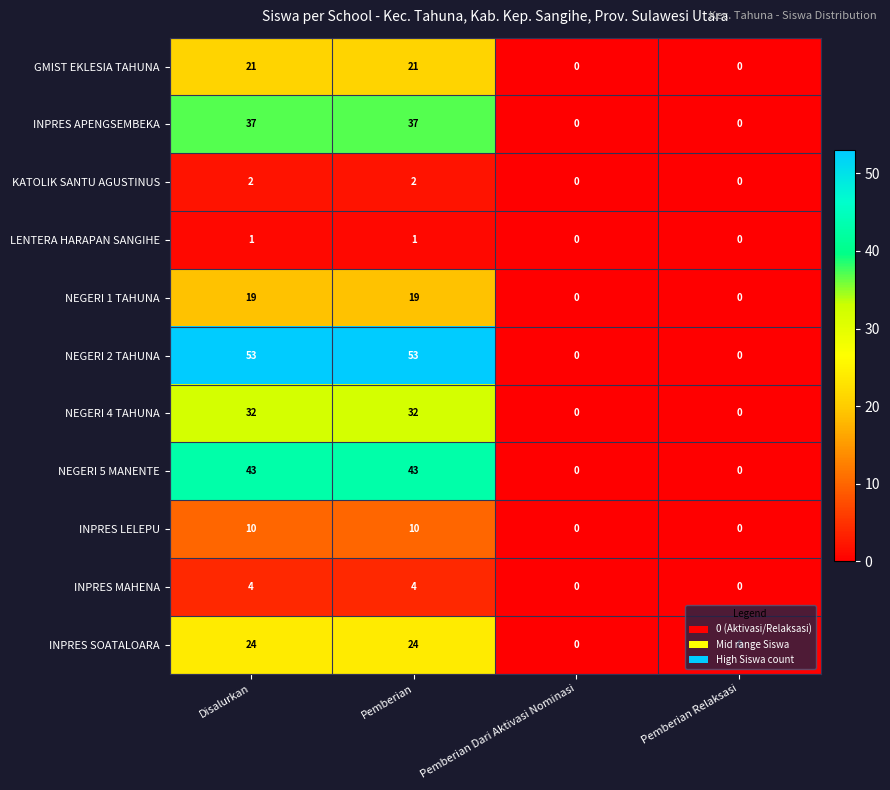

What value does the INPRES SOATALOARA series have at Disalurkan?

24